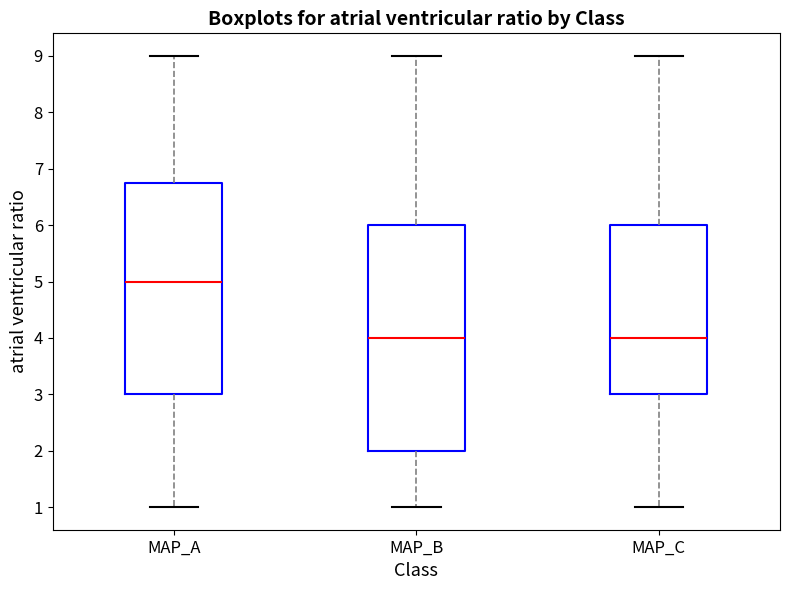

Reading left to right, read every box against the y-axis: the position of its median line, the range the box covers, and the ends of its whiskers. The values are not printed on the chart, so give them approximately, as read against the axis.

MAP_A: median 5.0, box 3.0 to 6.8, whiskers 1.0 to 9.0
MAP_B: median 4.0, box 2.0 to 6.0, whiskers 1.0 to 9.0
MAP_C: median 4.0, box 3.0 to 6.0, whiskers 1.0 to 9.0